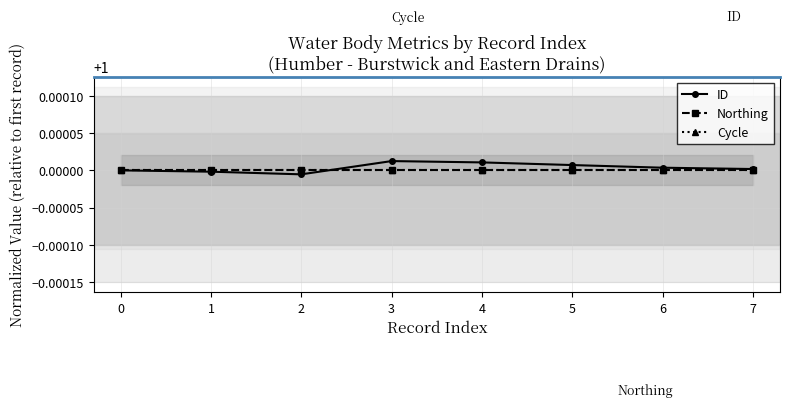

Reading right to left, list all the values displayed in this chart.

ID: 7=1.0	6=1.0	5=1.0	4=1.0	3=1.0	2=1.0	1=1.0	0=1.0
Northing: 7=1.0	6=1.0	5=1.0	4=1.0	3=1.0	2=1.0	1=1.0	0=1.0
Cycle: 7=1.0	6=1.0	5=1.0	4=1.0	3=1.0	2=1.0	1=1.0	0=1.0